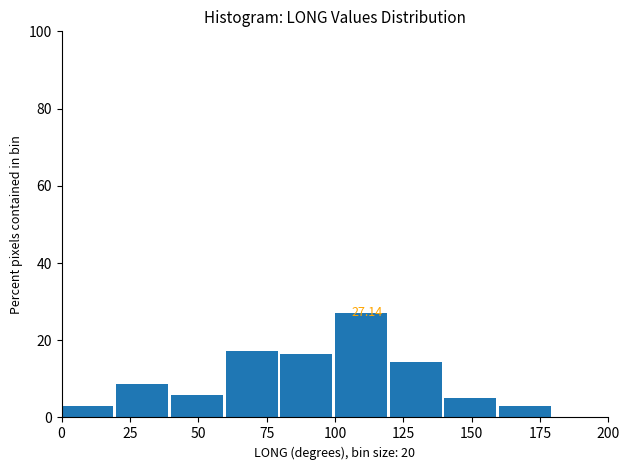

Over which range of the x-axis is the bar tallest?

100 to 120